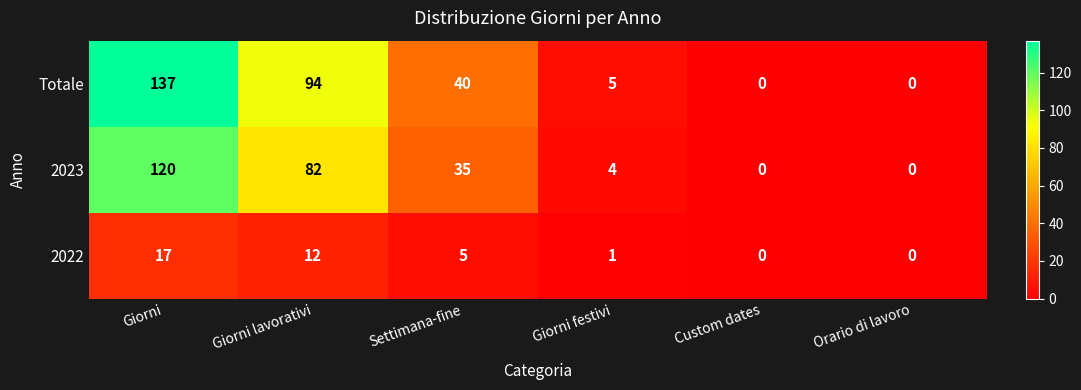

Which series has the widest spread of values?

Totale